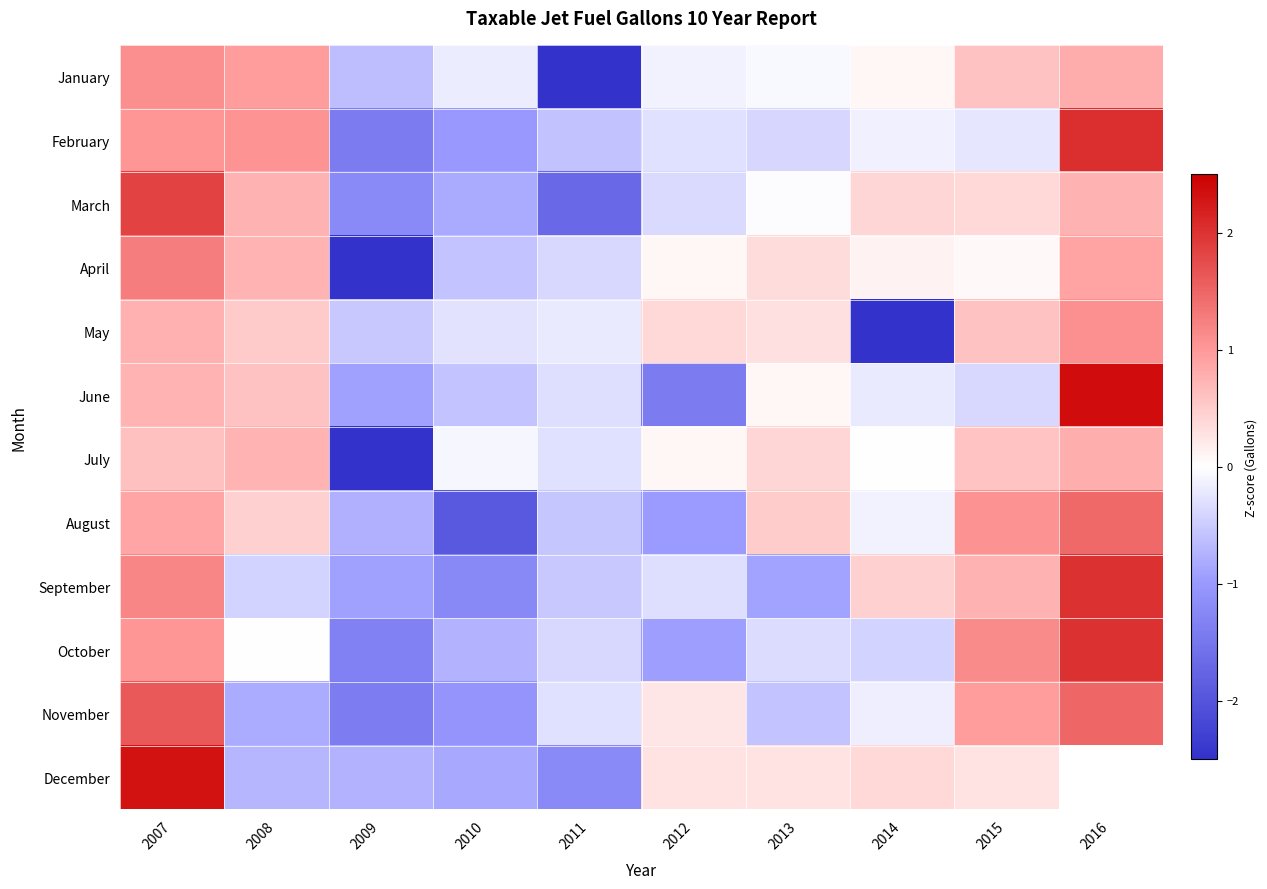

What is the highest value of the February series?

2.0